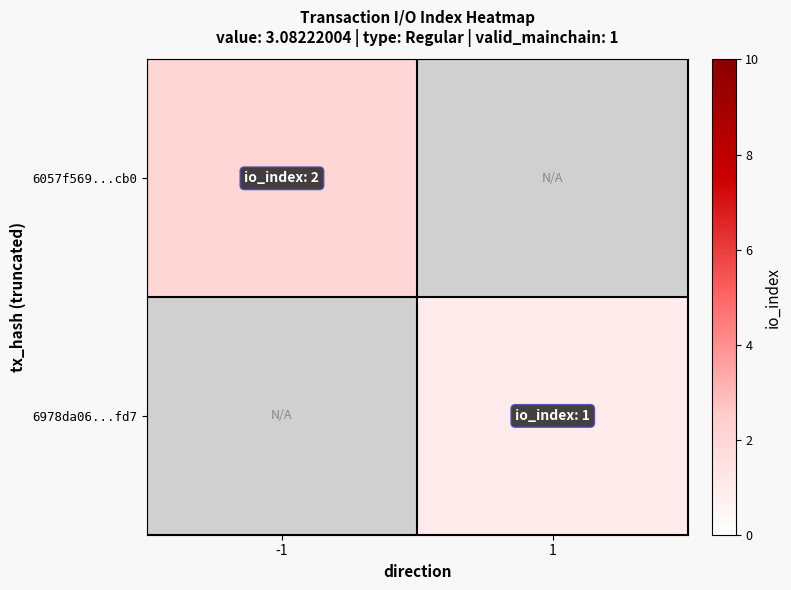

Which category has the lowest value across all series?

1